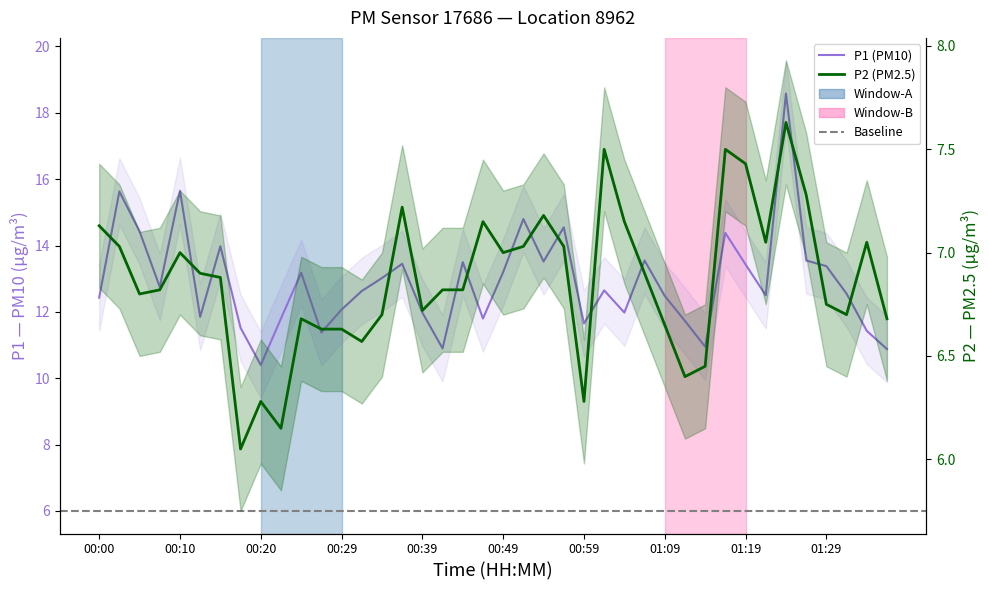

Between 00:57 and 00:07, which is larger?

00:57